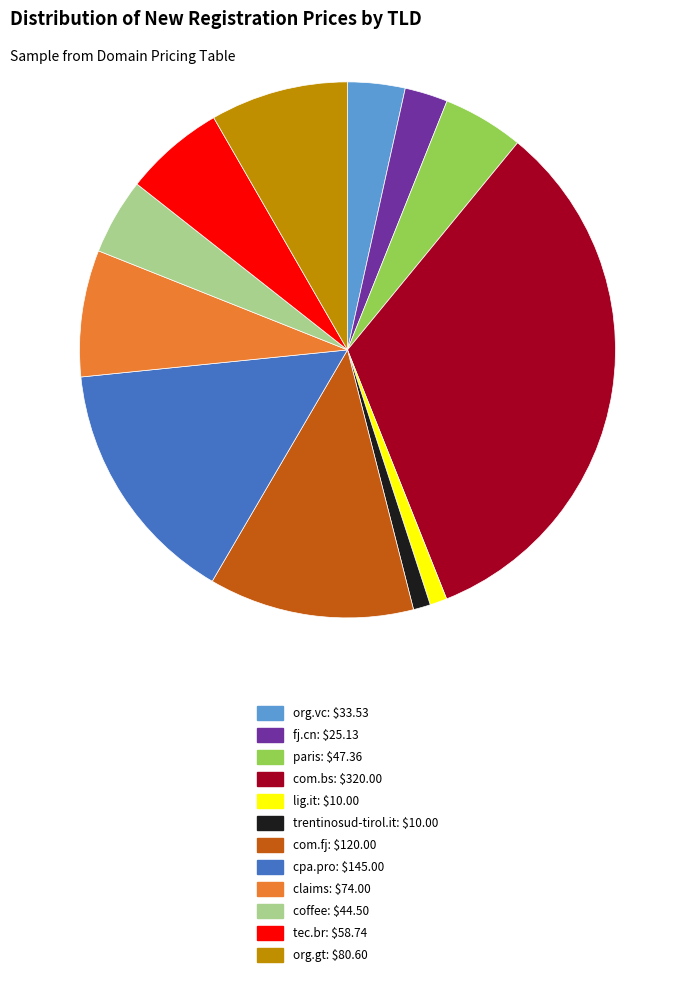

Count the number of slices in the pie.

12